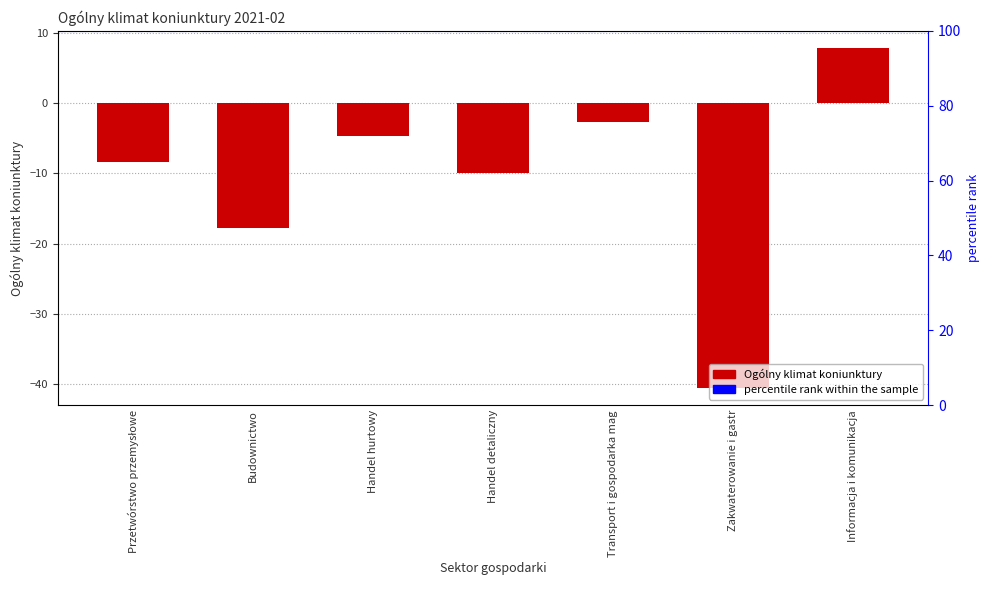

What is the maximum value shown in the chart?

7.9